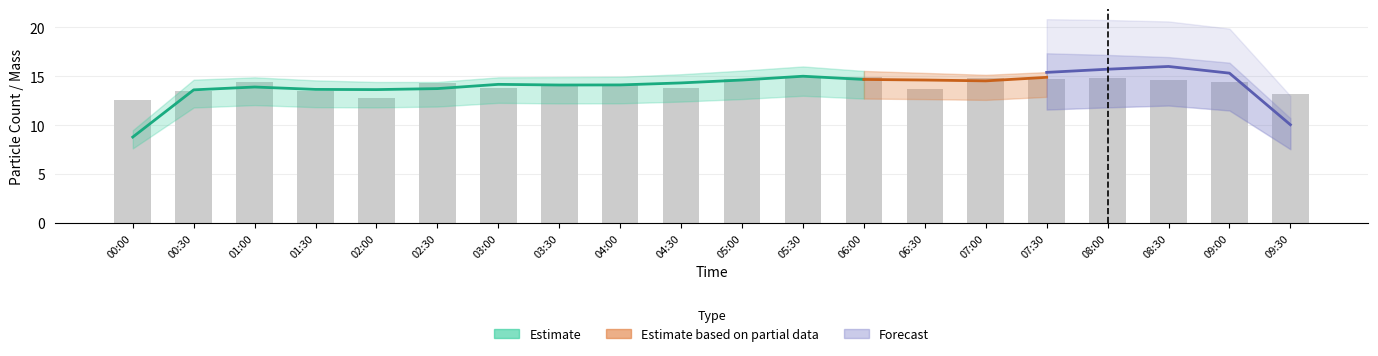

Count the number of categories in the chart.

20